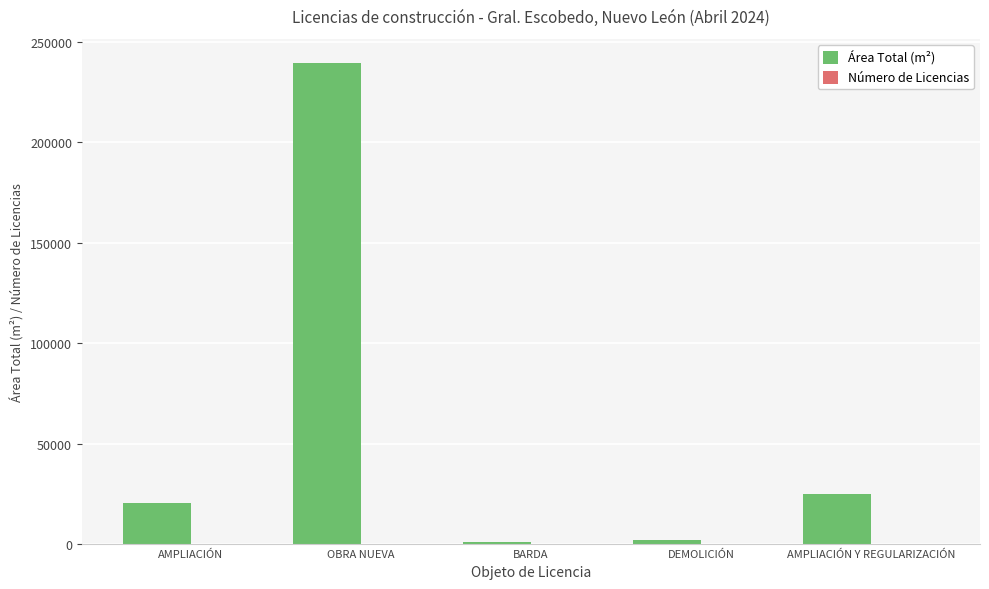

Is it true that Área Total (m²) equals 20246.6 at AMPLIACIÓN?

True